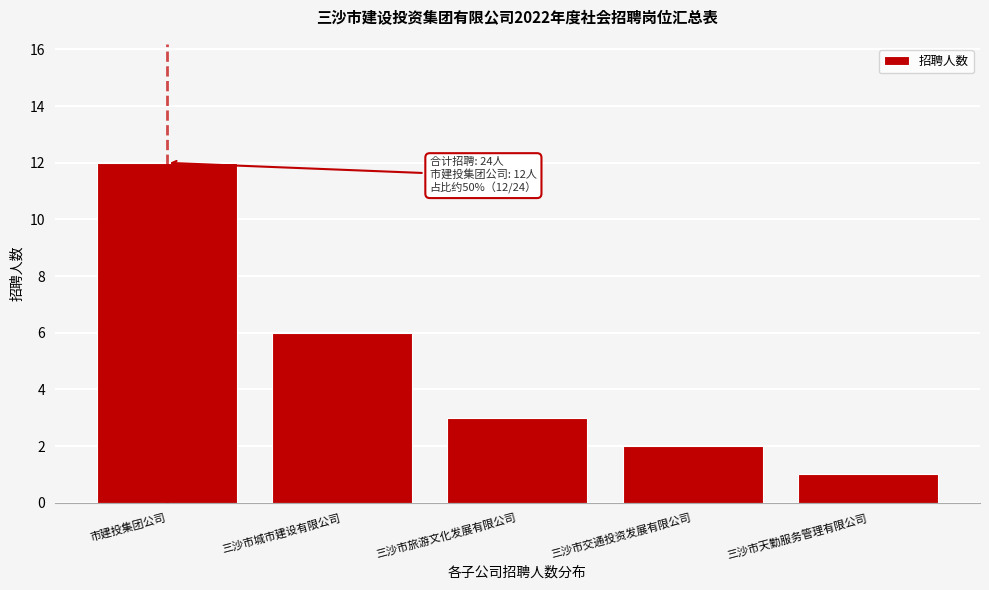

Reading right to left, extract all data points from this chart.

三沙市天勤服务管理有限公司=1	三沙市交通投资发展有限公司=2	三沙市旅游文化发展有限公司=3	三沙市城市建设有限公司=6	市建投集团公司=12